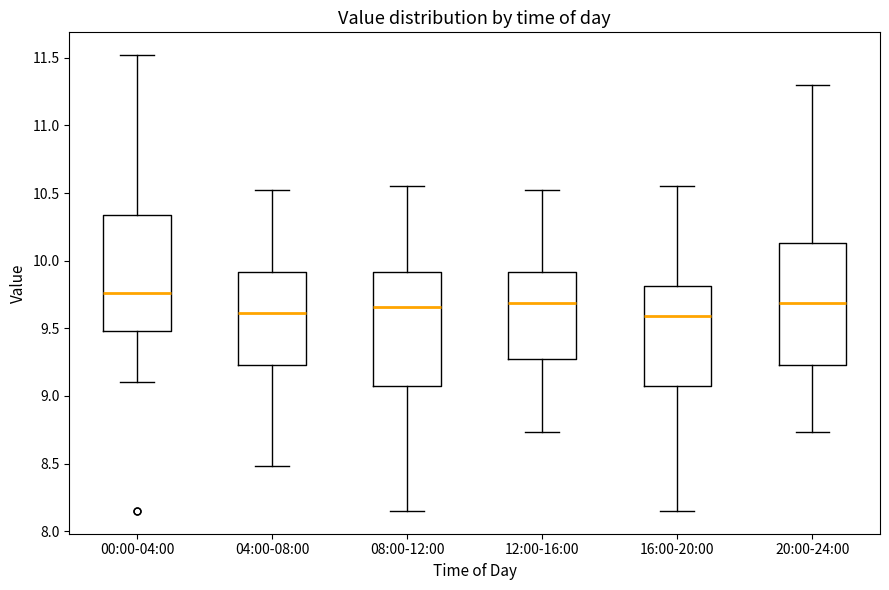

Reading left to right, transcribe this box plot: for each box, give where its median line is, the range the box spans, and where its two whiskers end, as read against the y-axis. The values are not printed on the chart, so give them approximately, as read against the axis.

00:00-04:00: median 9.75, box 9.50 to 10.35, whiskers 9.10 to 11.50
04:00-08:00: median 9.60, box 9.25 to 9.90, whiskers 8.50 to 10.50
08:00-12:00: median 9.65, box 9.10 to 9.90, whiskers 8.15 to 10.55
12:00-16:00: median 9.70, box 9.25 to 9.90, whiskers 8.75 to 10.50
16:00-20:00: median 9.60, box 9.10 to 9.80, whiskers 8.15 to 10.55
20:00-24:00: median 9.70, box 9.25 to 10.15, whiskers 8.75 to 11.30